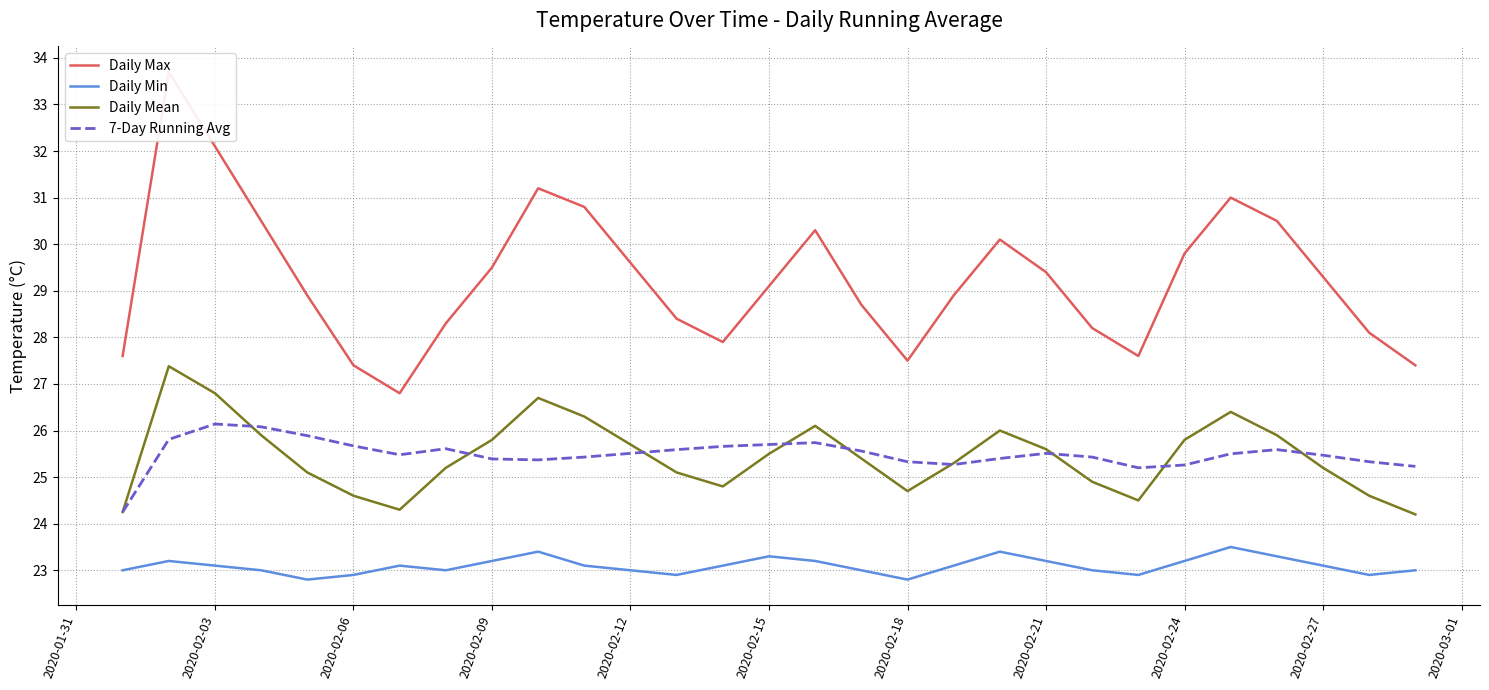

What is the maximum value for Daily Max?

33.7